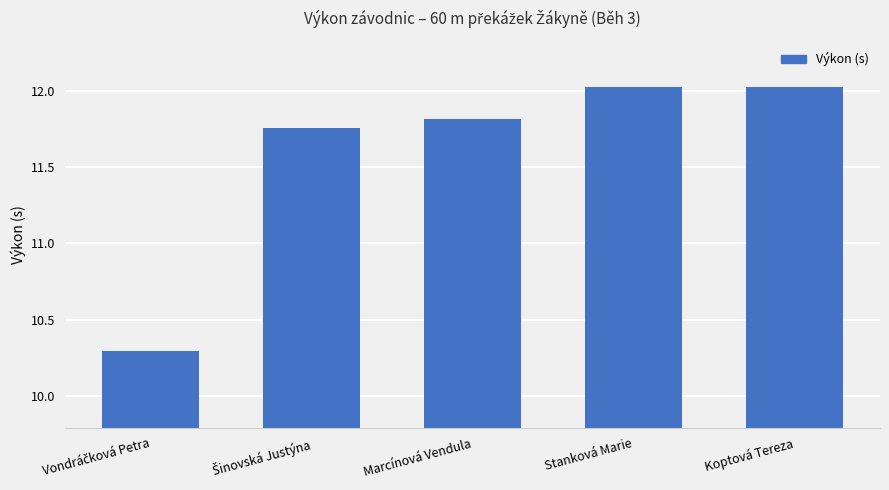

What is the minimum value shown in the chart?

10.3